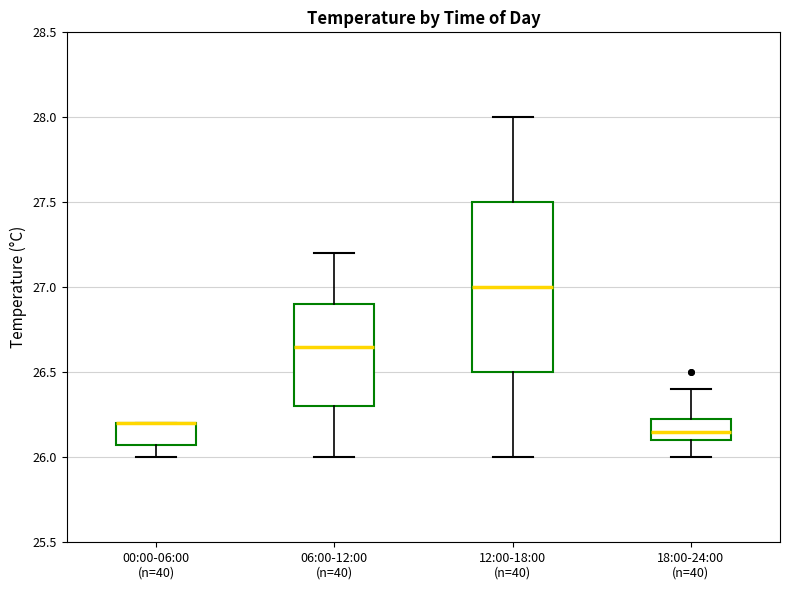

Where does the lower whisker of the box for 00:00-06:00 (n=40) end on the y-axis? The values are not printed on the chart, so give them approximately, as read against the axis.

26.00